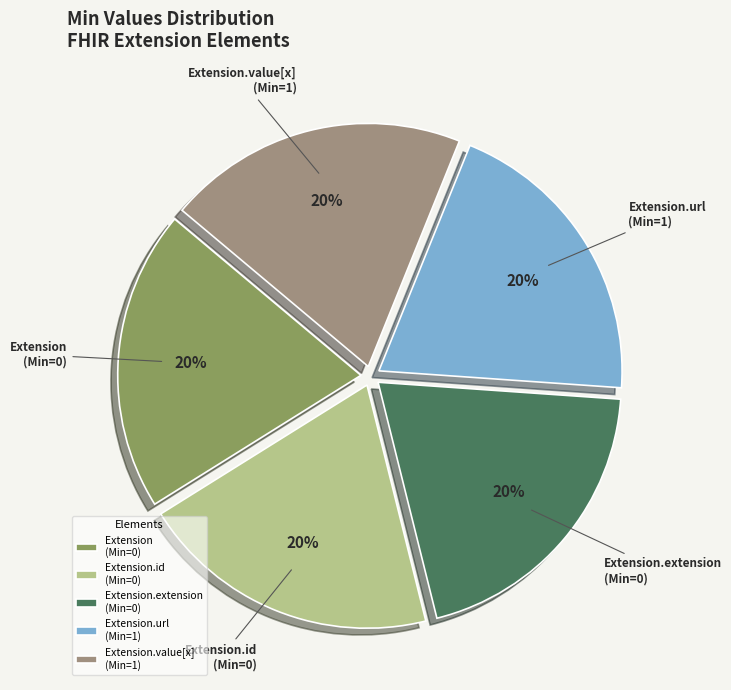

Does any single category account for the majority?

No